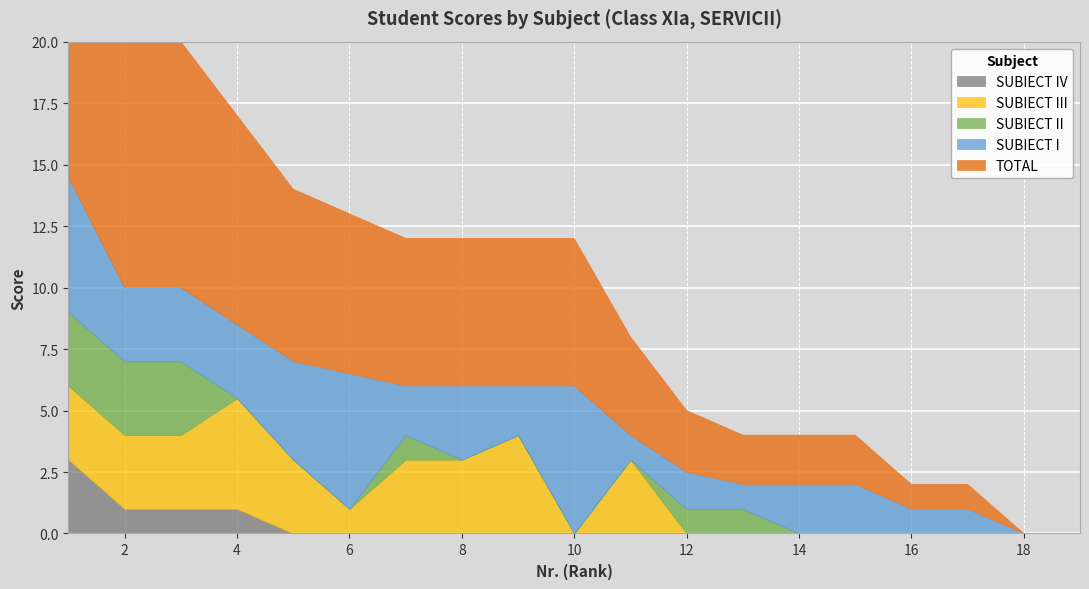

True or false: TOTAL and SUBIECT IV cross at least once.

False